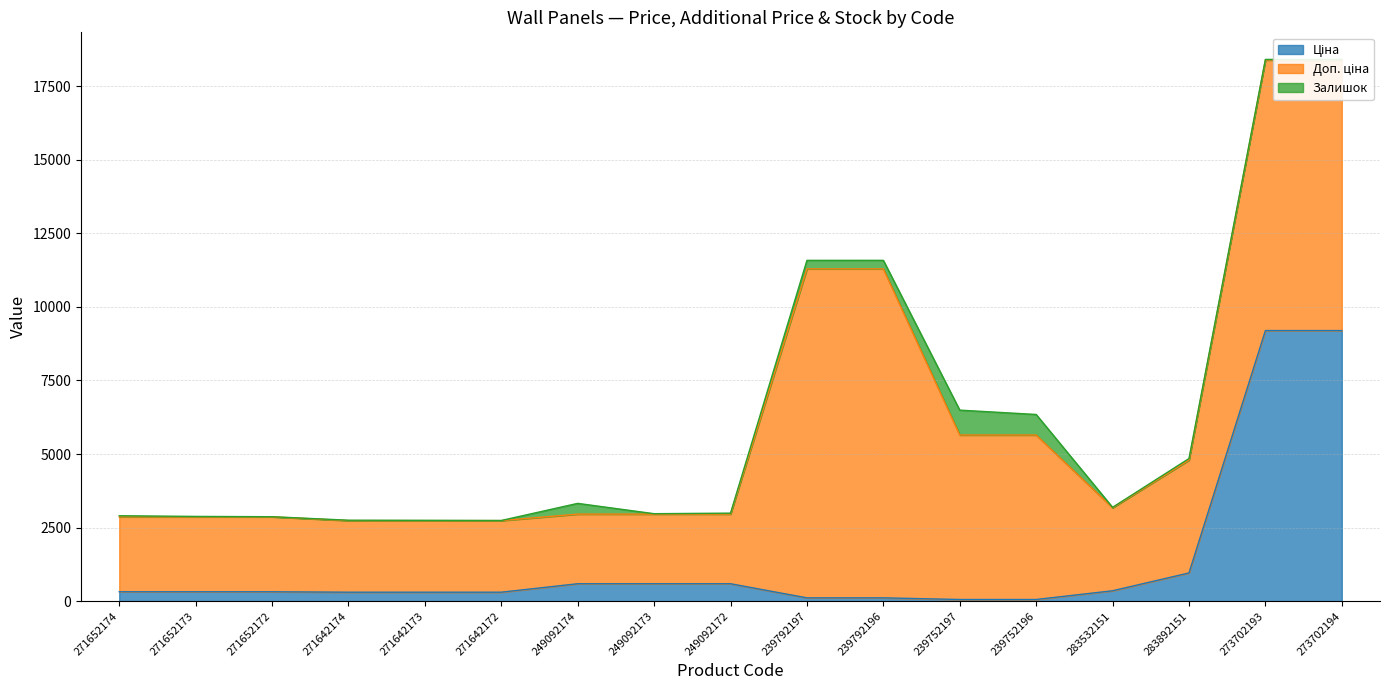

True or false: Доп. ціна and Залишок intersect in this chart.

False